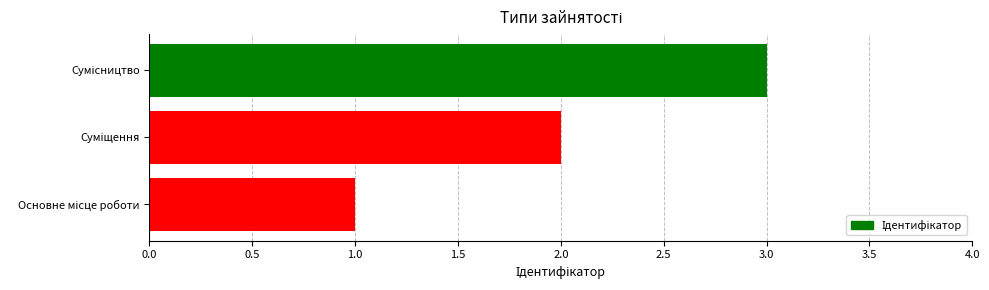

What is the sum of all values?

6